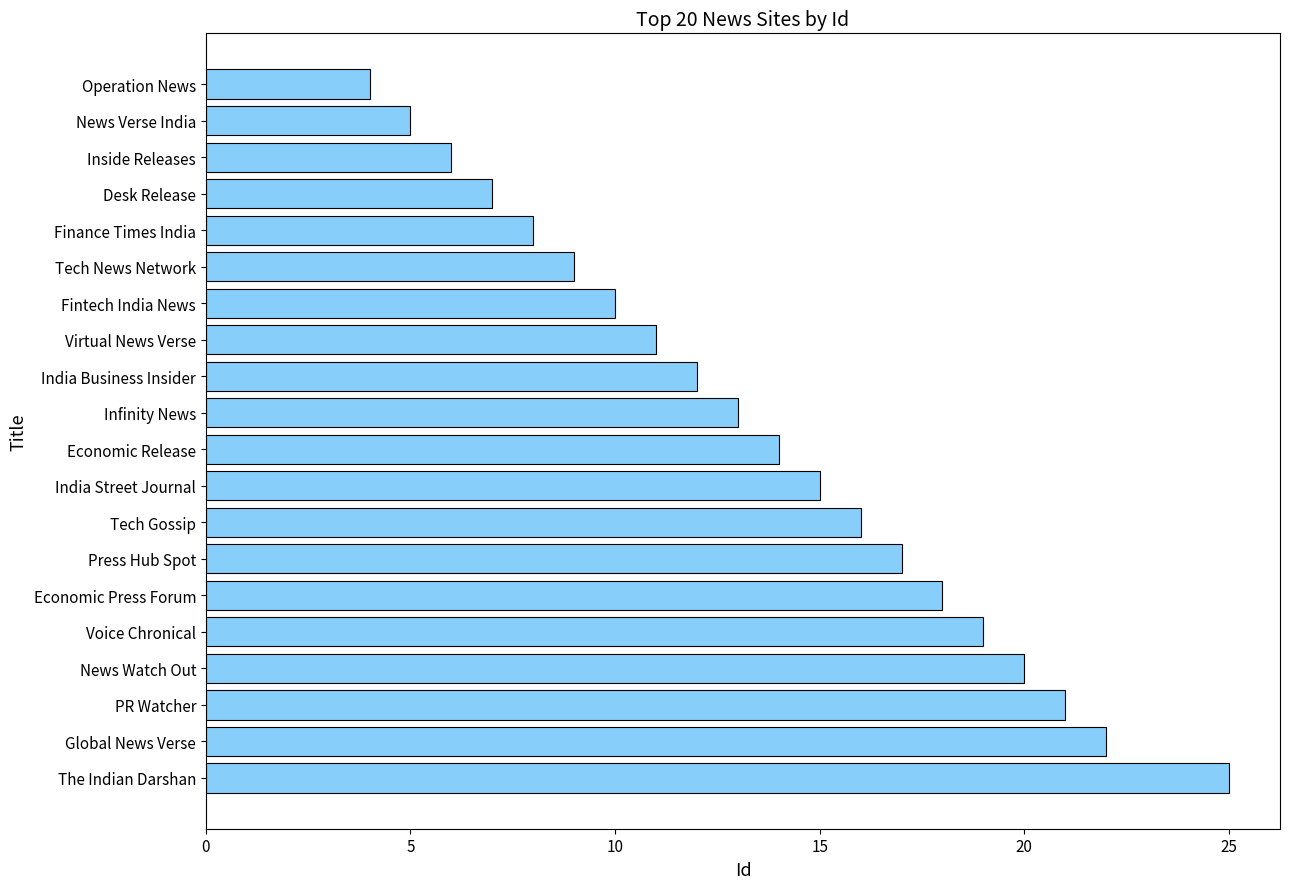

What is the label of the 4th bar from the top?

Desk Release